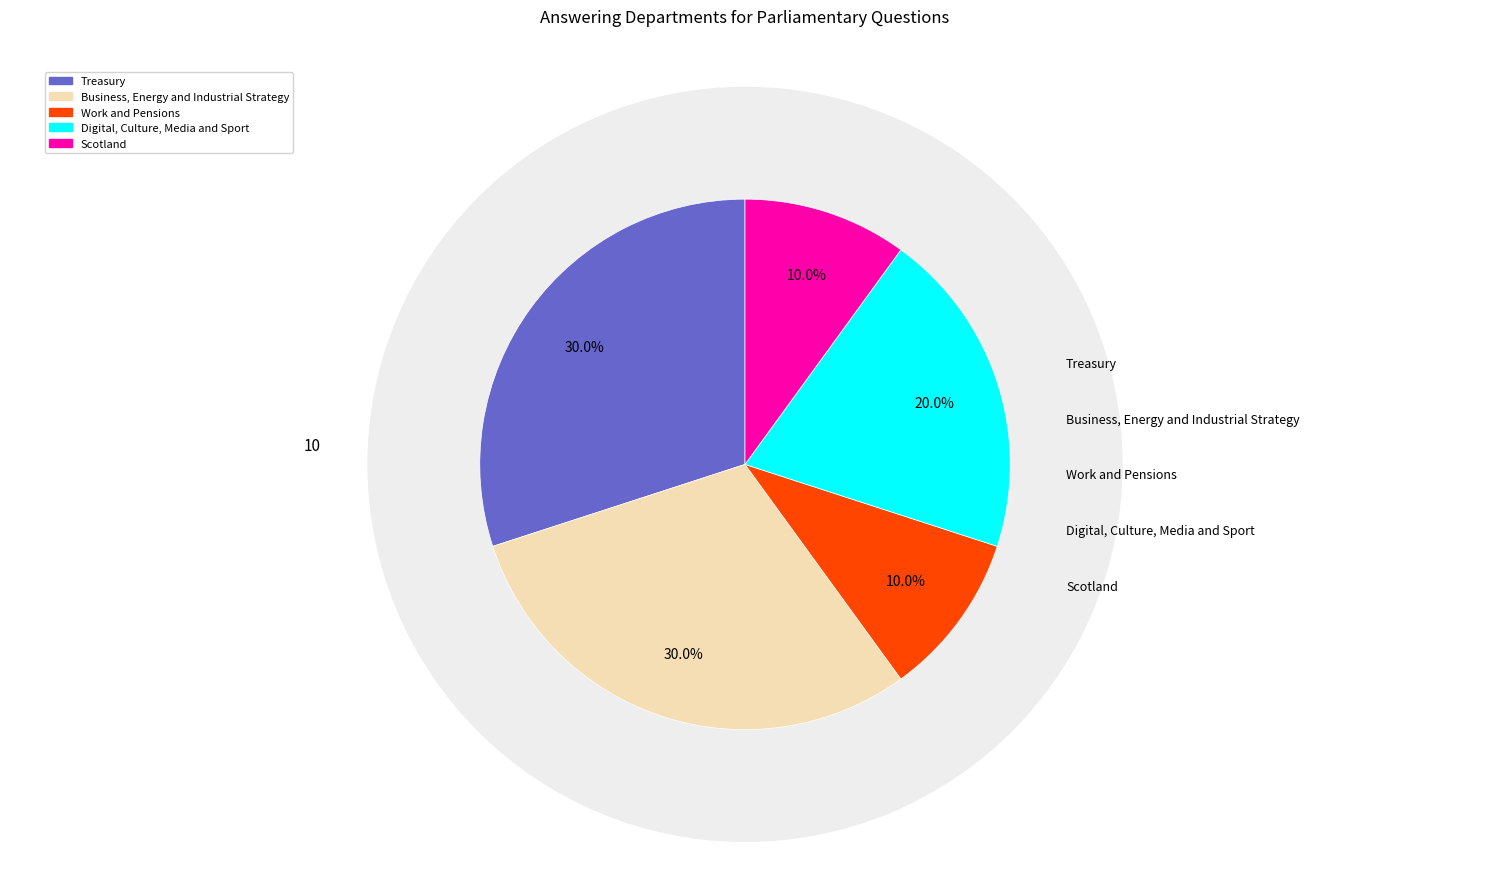

How many slices are in this pie chart?

5